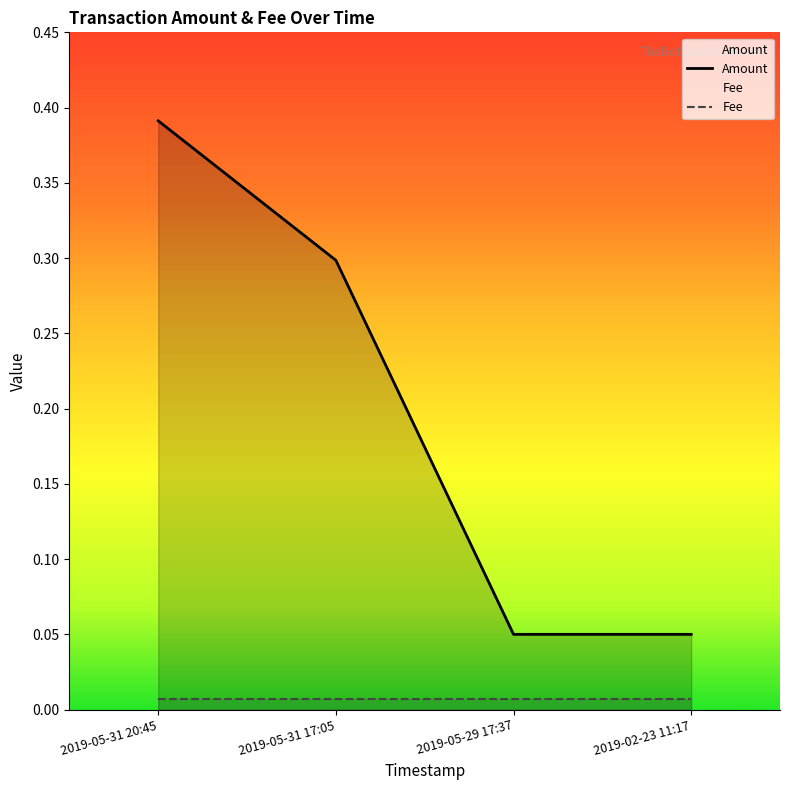

Count the values in the range 0 to 1.

4